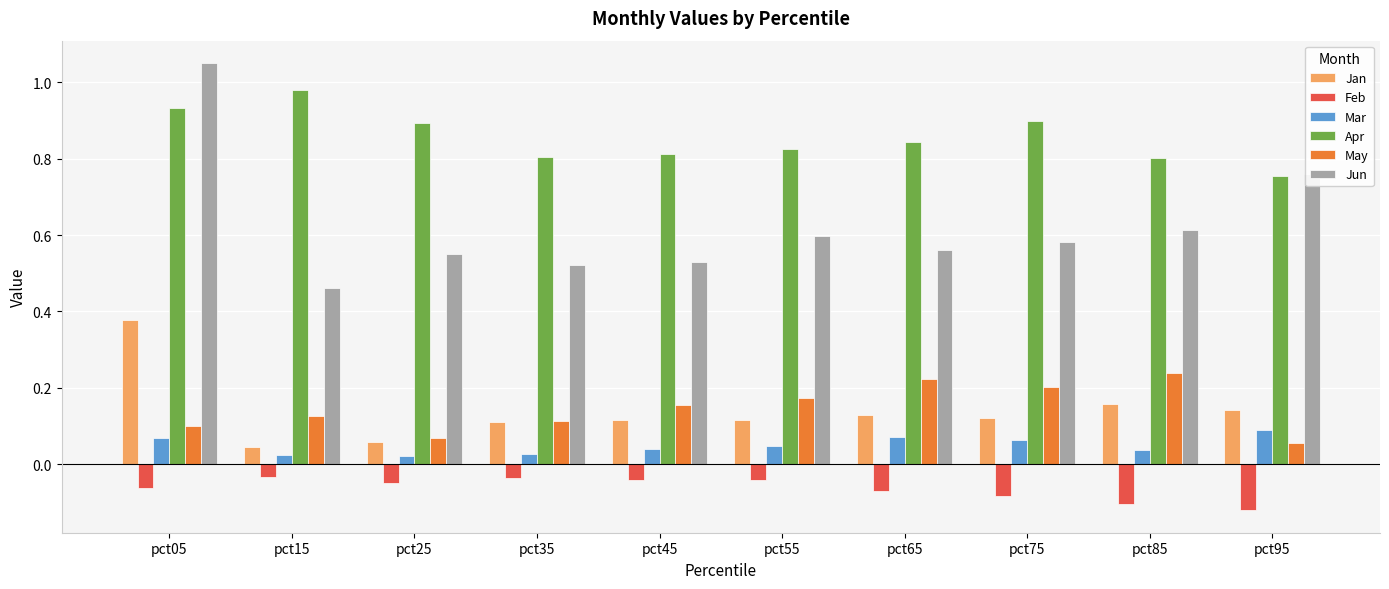

What are all the series names shown in the legend?

Jan, Feb, Mar, Apr, May, Jun